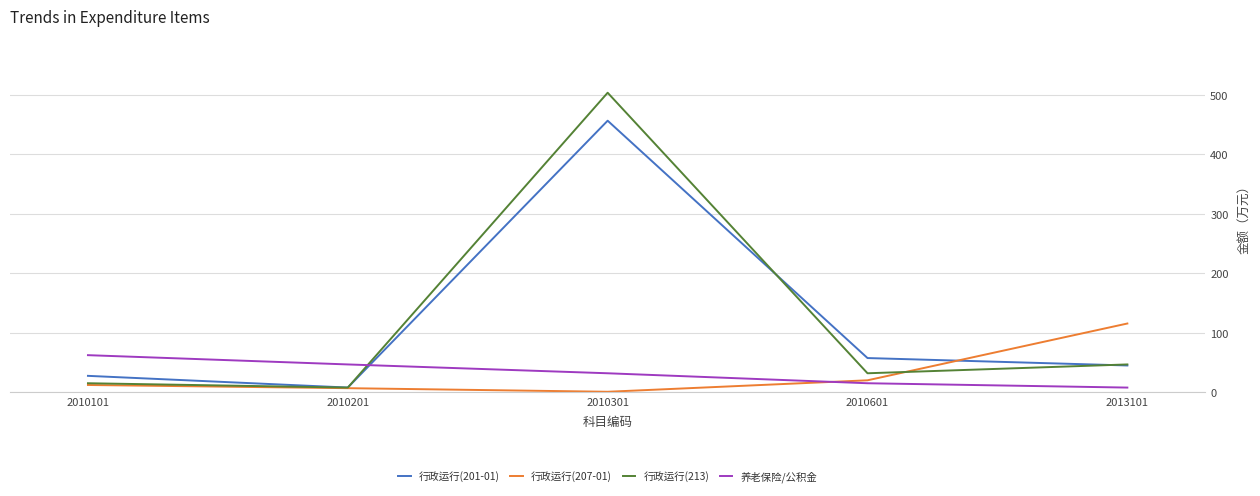

How many values in the 行政运行(201-01) series are below 44?

2